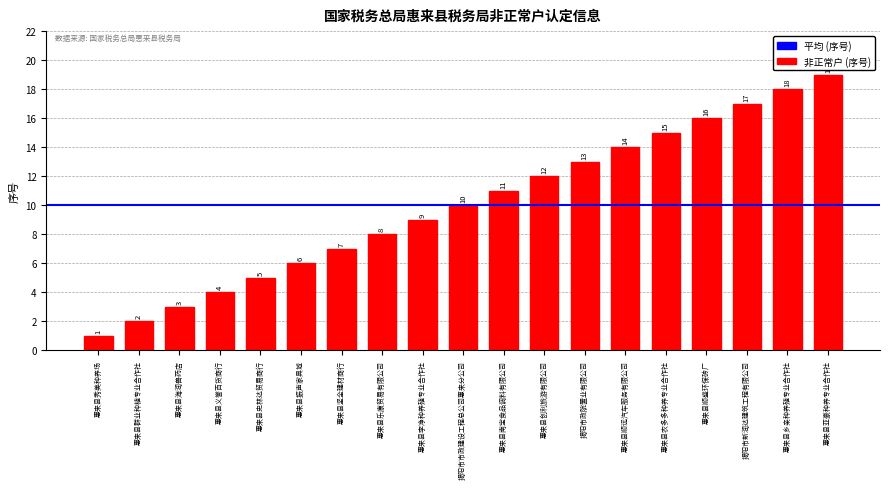

Approximately how many times larger is the value at 揭阳市新润达建筑工程有限公司 compared to 惠来县顺远汽车服务有限公司?

1.2